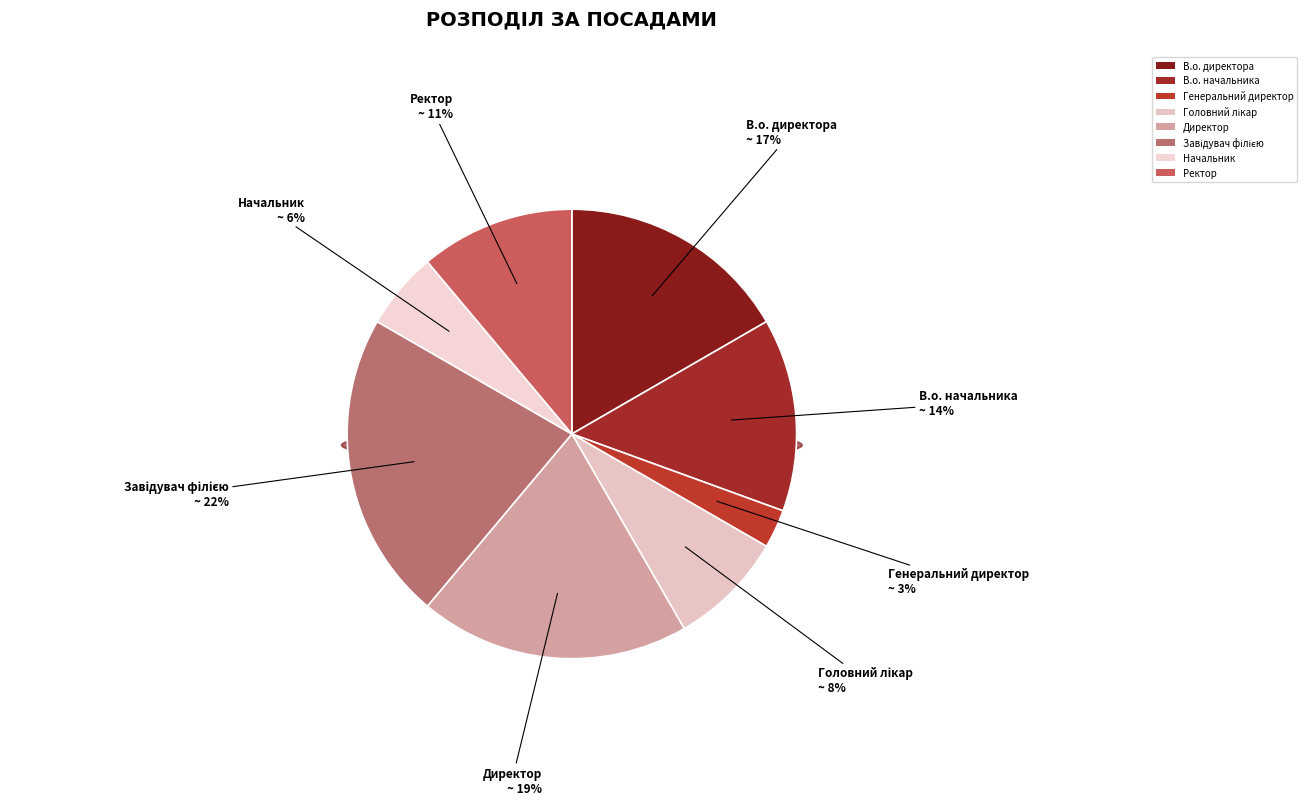

What portion of the pie excludes В.о. директора?

83.3%